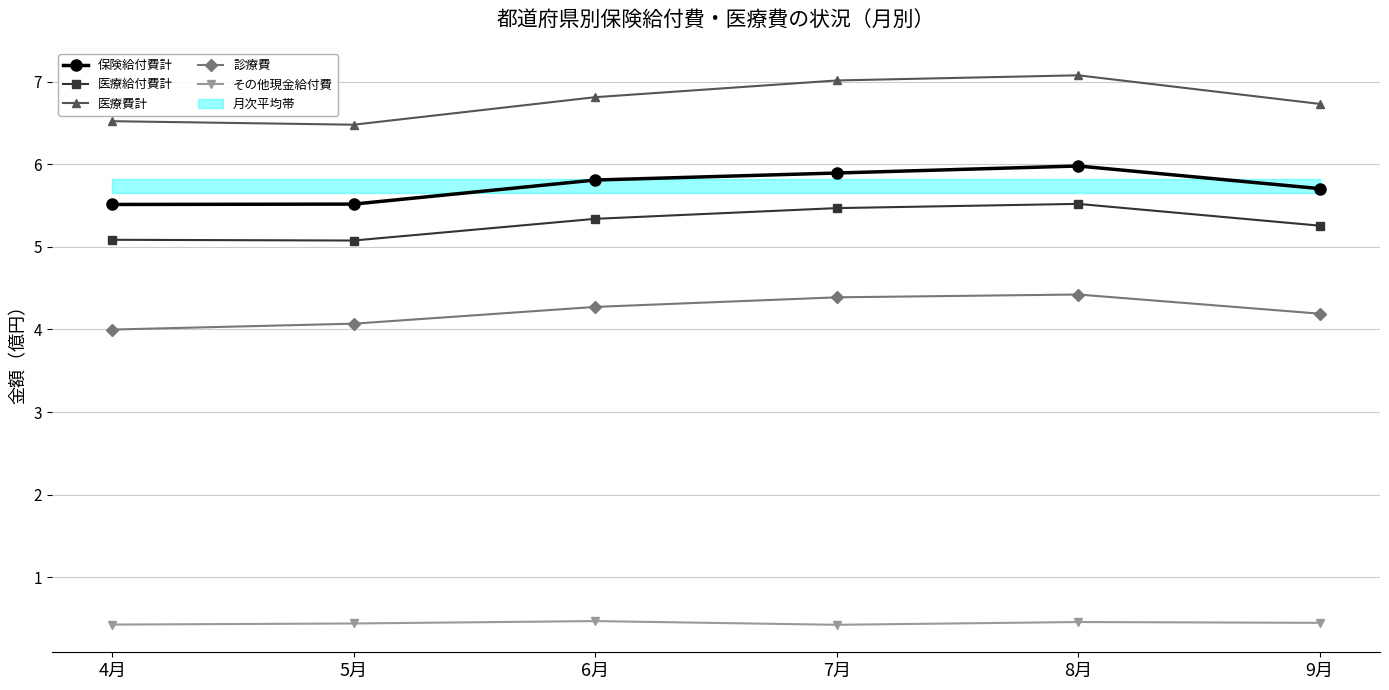

What is the spread (max minus min) of values at 8月?

6.6